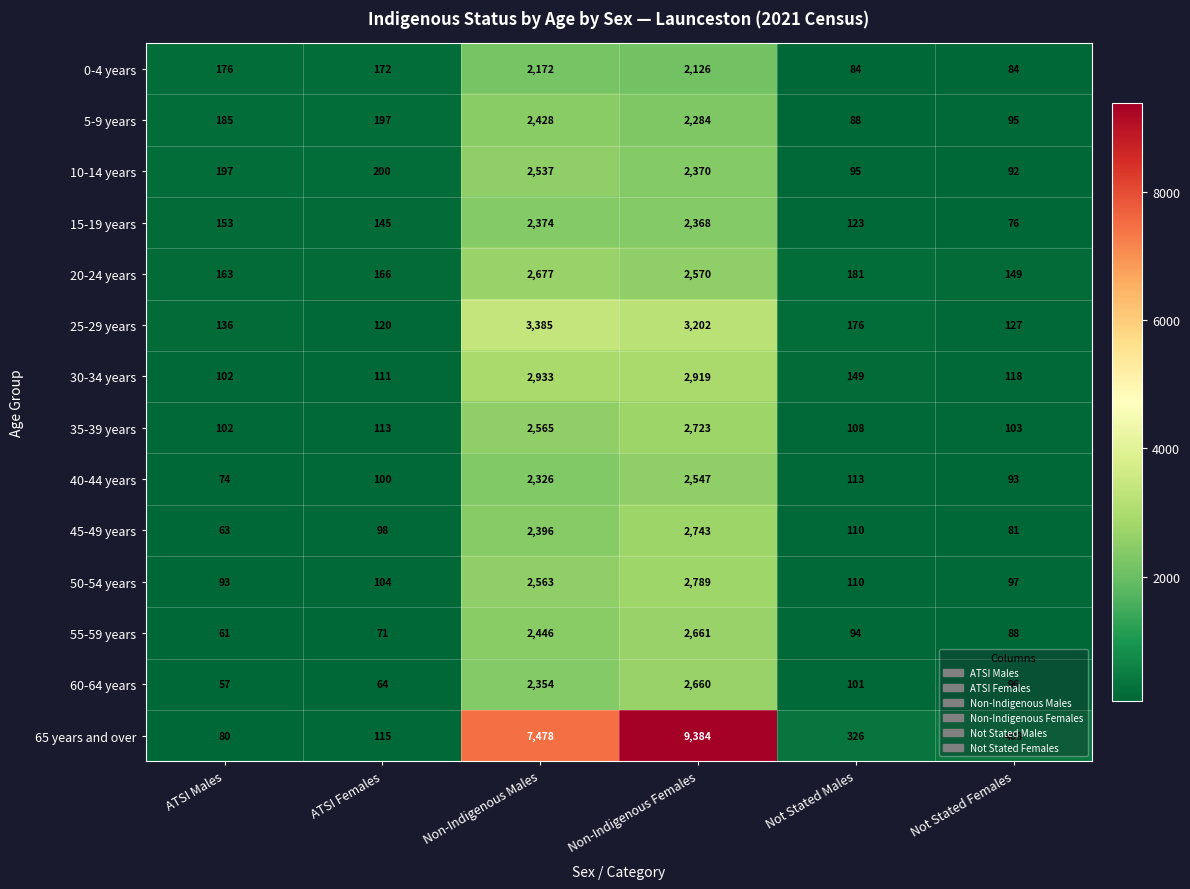

True or false: 60-64 years has a value of 107 at ATSI Females.

False